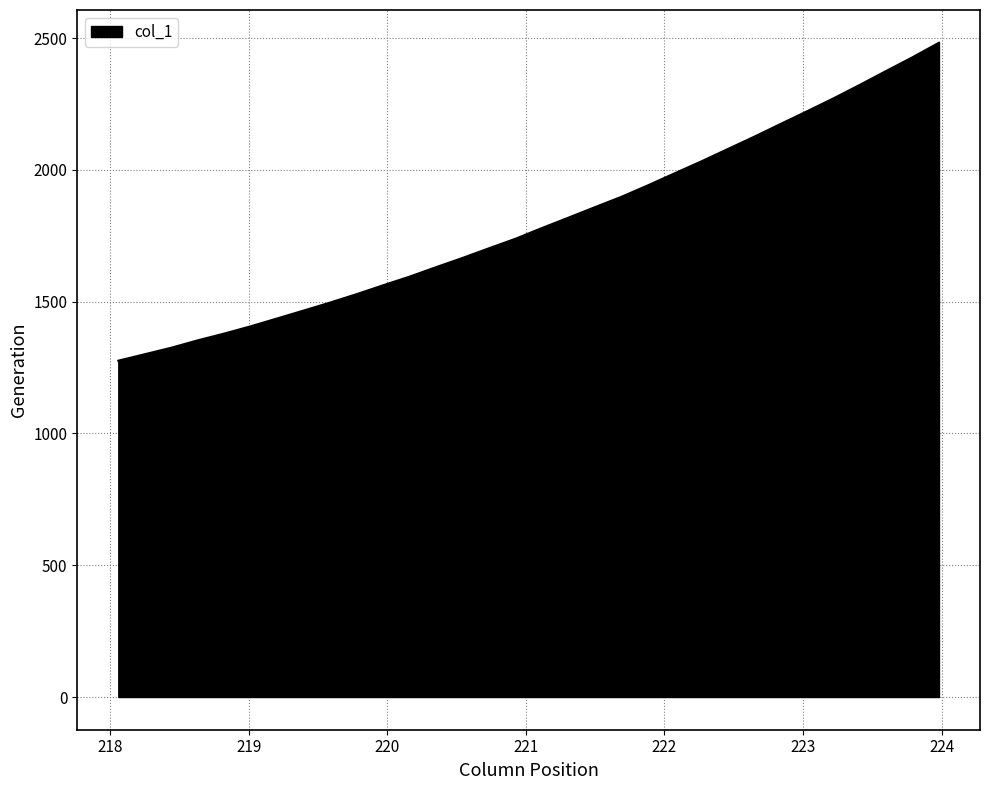

What is the greatest value displayed?

2482.9